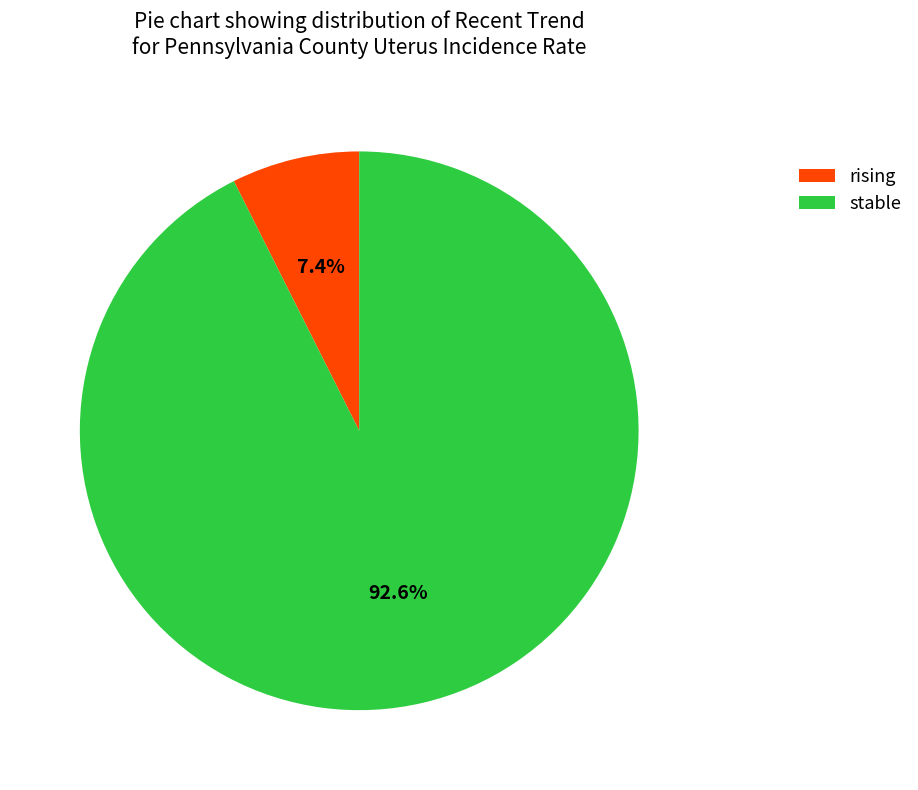

Approximately how many times larger is the value at stable compared to rising?

12.5